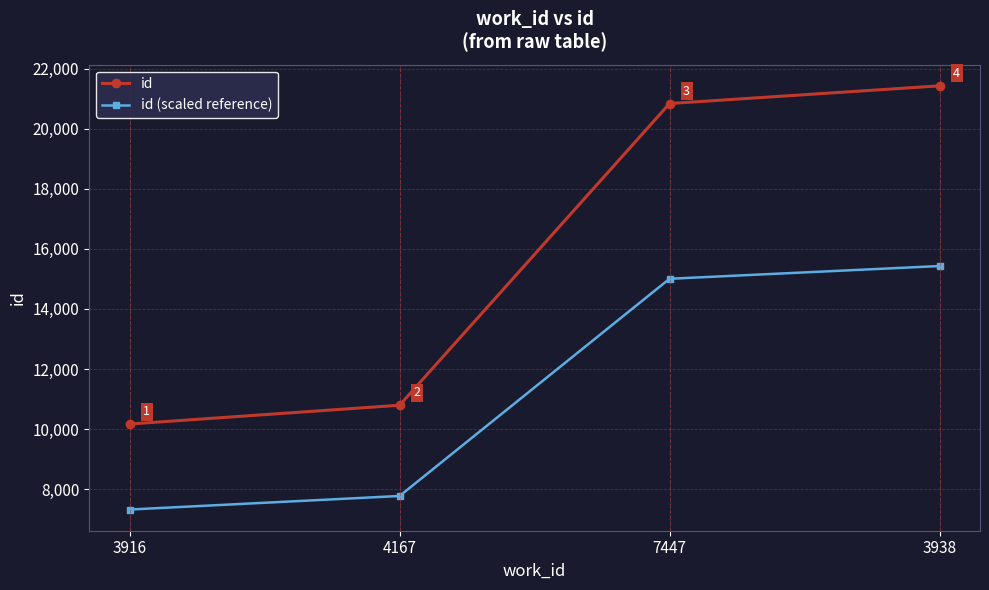

True or false: id has more than 2 interior local peaks.

False